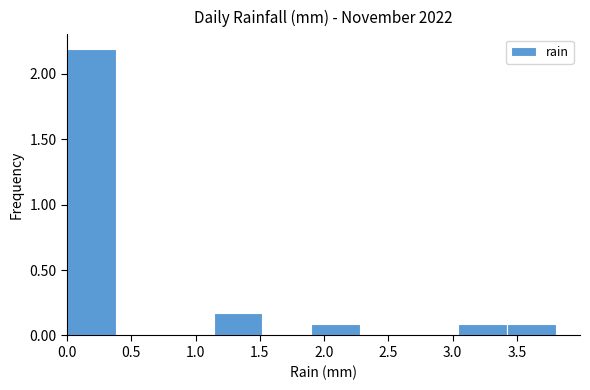

What is the height of the bar covering 3.04 to 3.42 on the x-axis? Neither the bar edges nor the heights are printed on the chart, so give them approximately, as read against the axes.

0.1